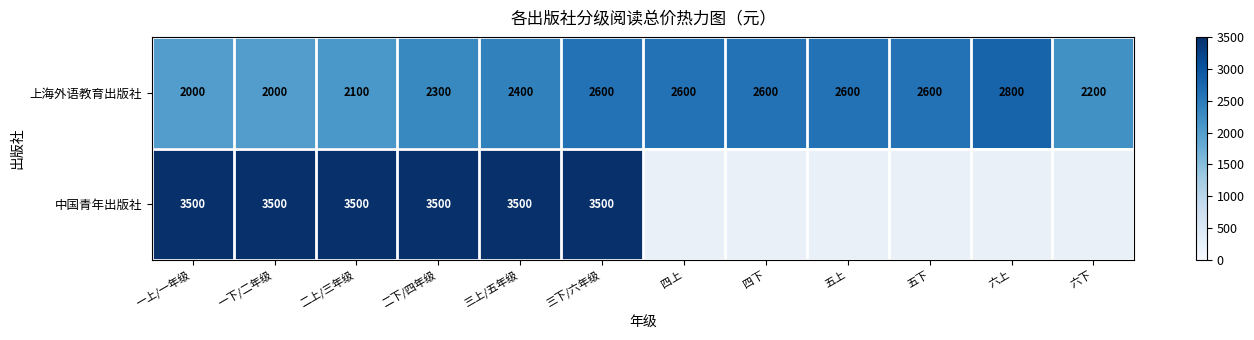

What is the sum of the 上海外语教育出版社 values at 四上 and 五下?

5200